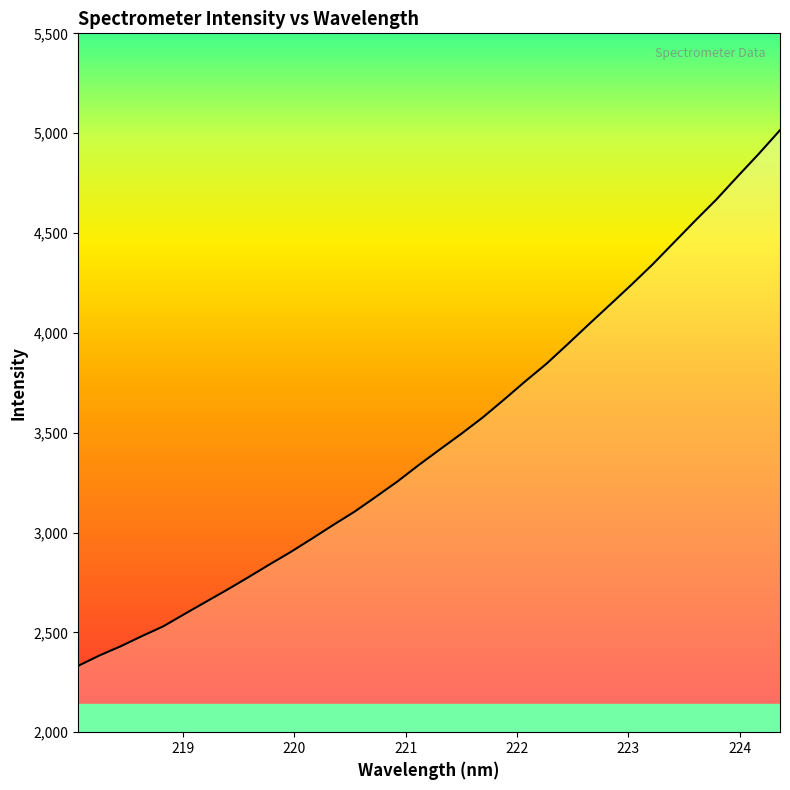

How many series are shown in this chart?

1